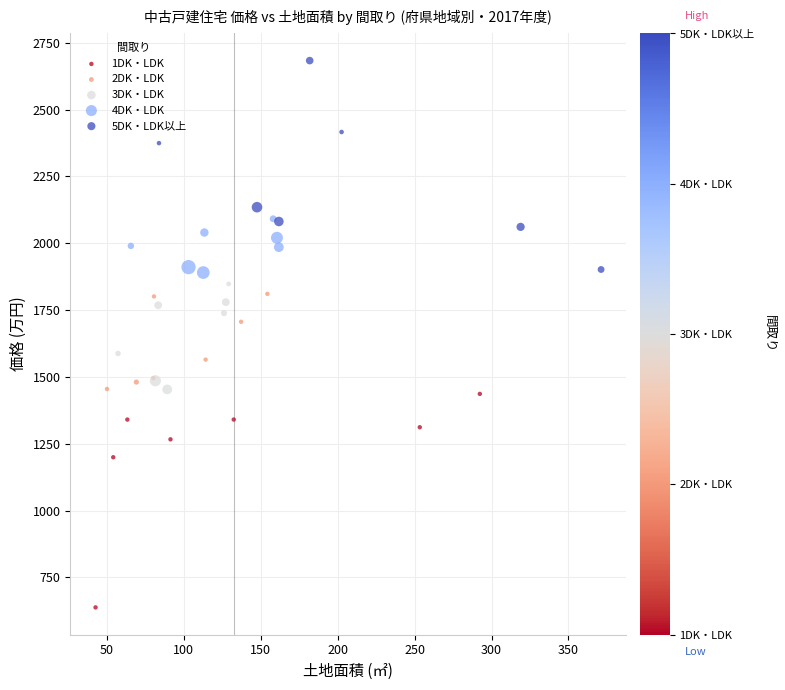

Which series reaches the maximum Y coordinate?

5DK・LDK以上